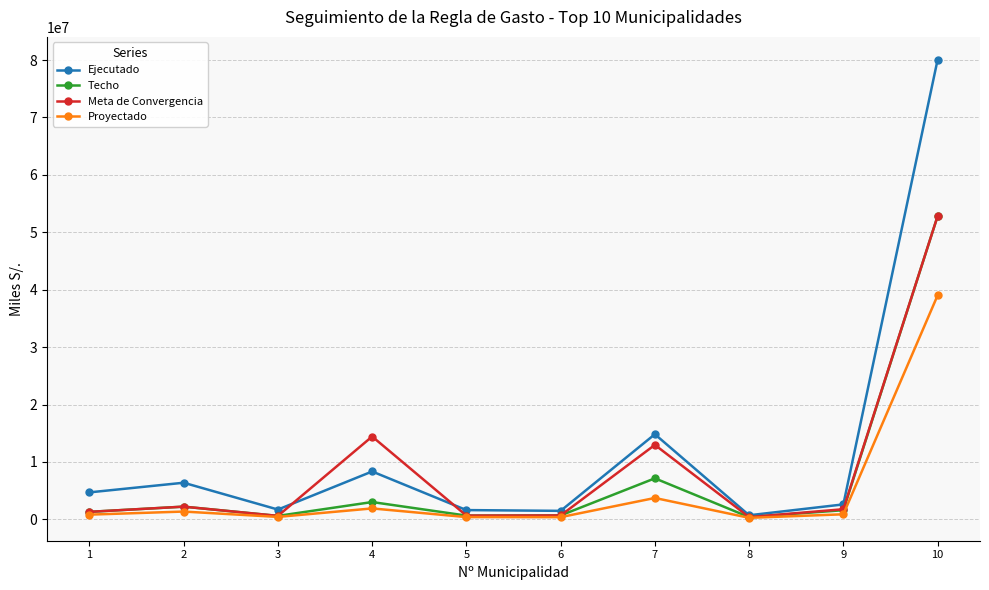

Which series has the widest spread of values?

Ejecutado